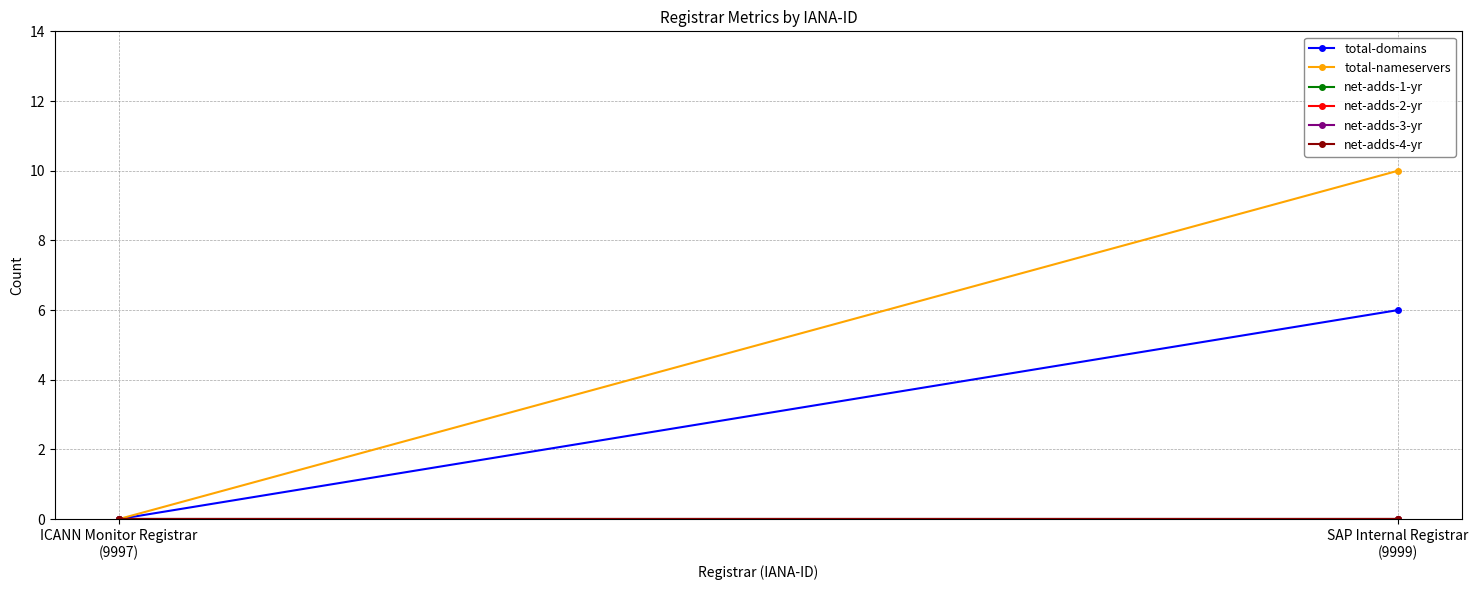

Rank the categories by net-adds-2-yr value from highest to lowest.

ICANN Monitor Registrar
(9997), SAP Internal Registrar
(9999)